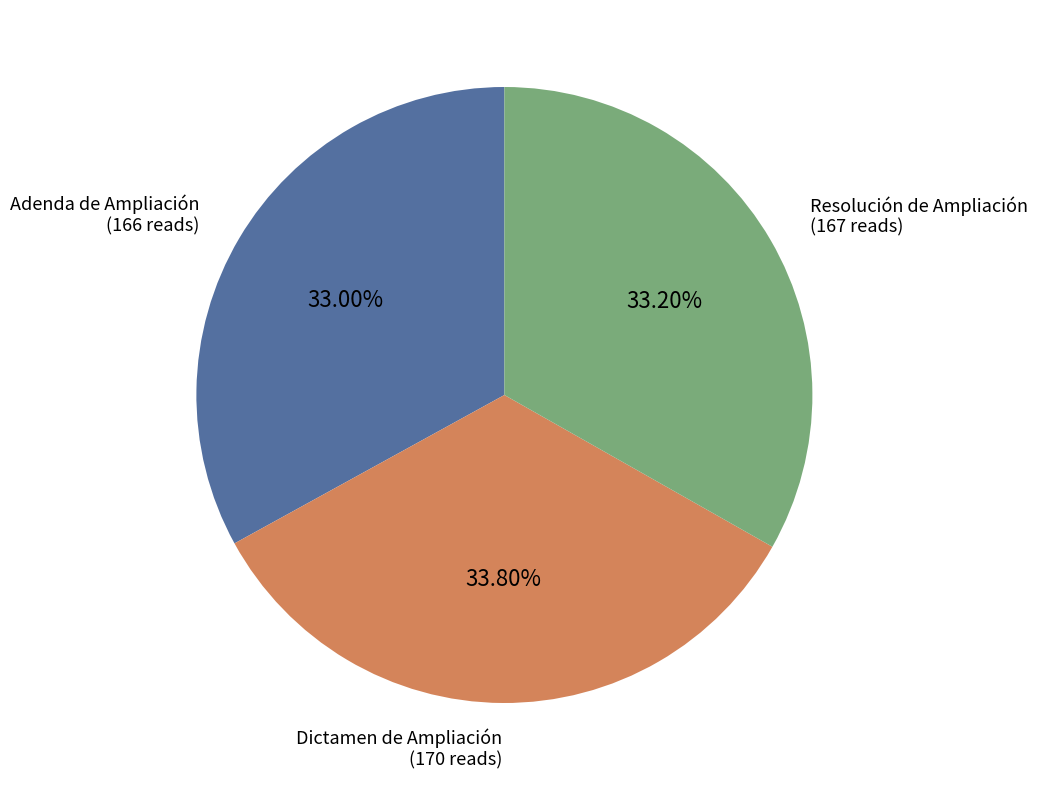

What percentage is the Resolución de Ampliación slice, to the nearest percent?

33%